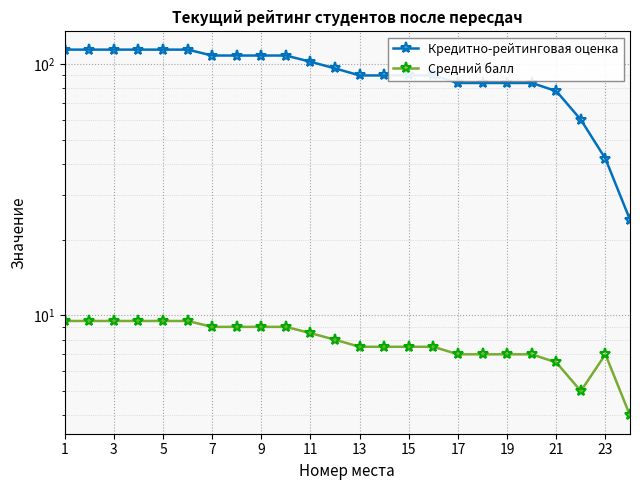

True or false: Средний балл and Кредитно-рейтинговая оценка cross at least once.

False